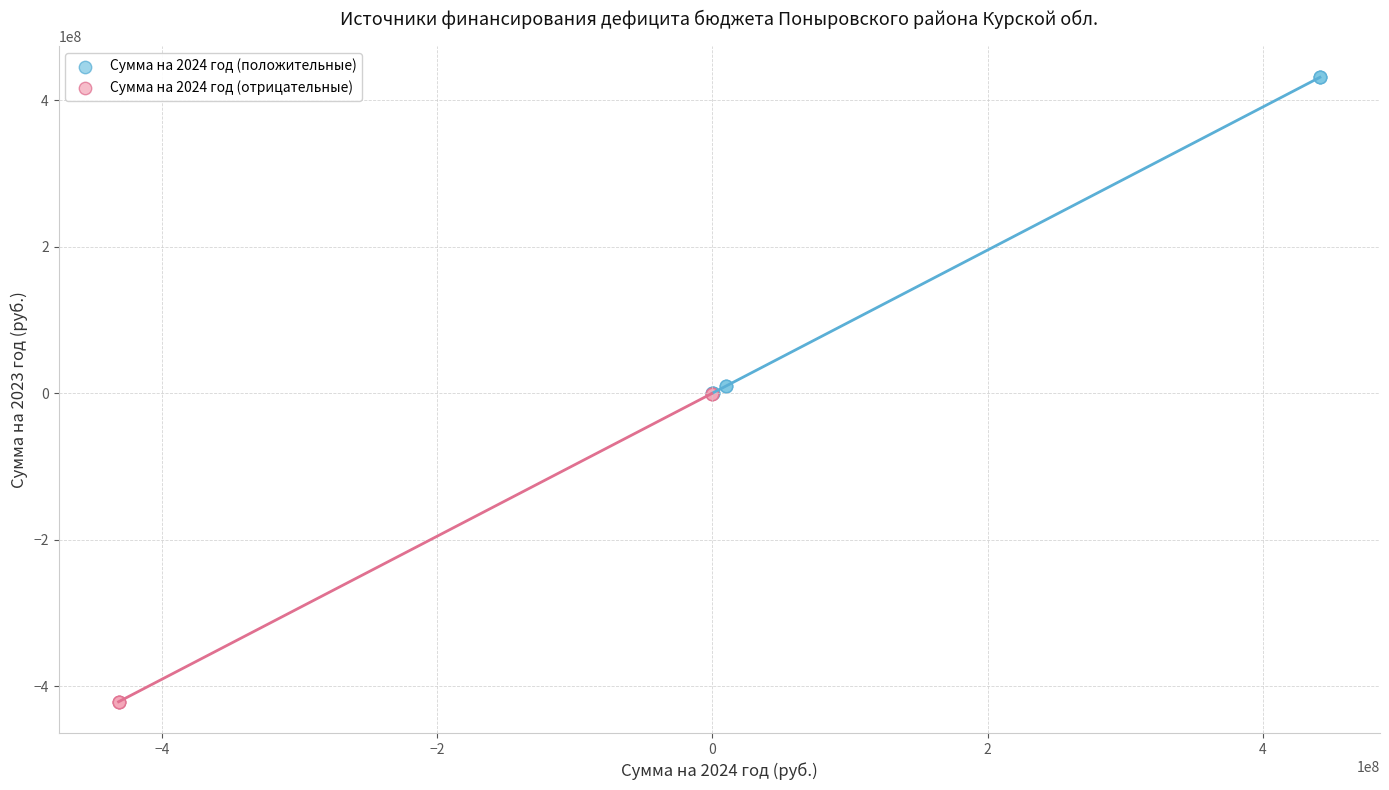

Which series reaches the maximum Y coordinate?

Сумма на 2024 год (положительные)